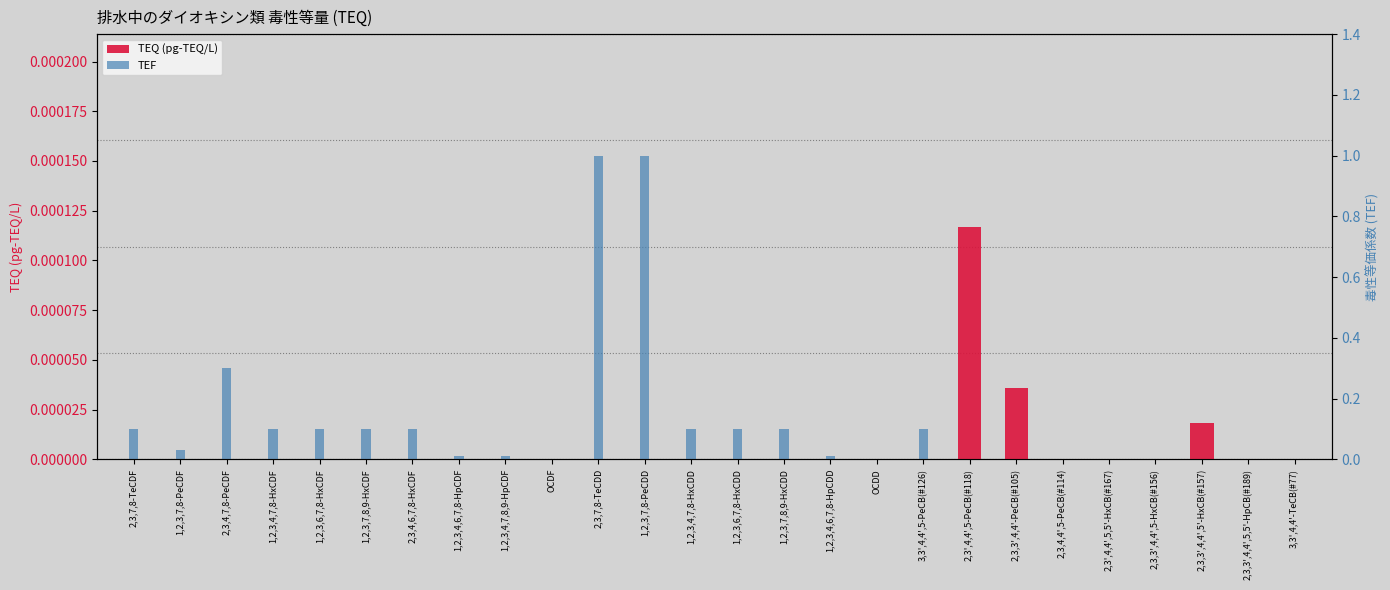

Which series has the largest range (max minus min)?

TEF